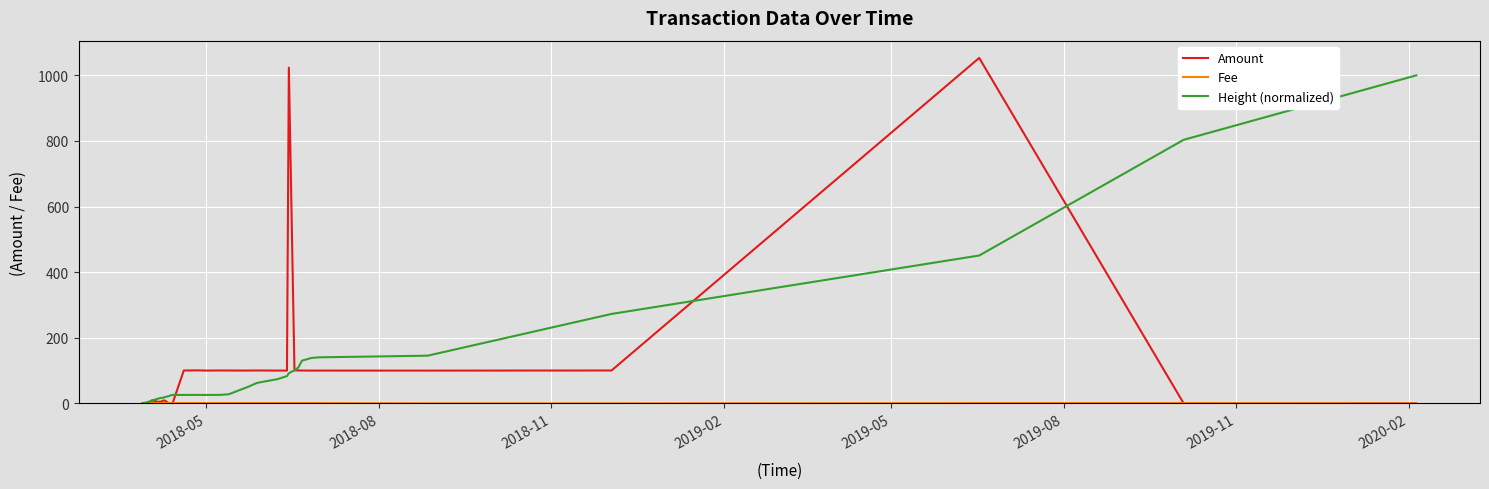

What is the difference between the maximum and minimum values in the Height (normalized) series?

1000.0